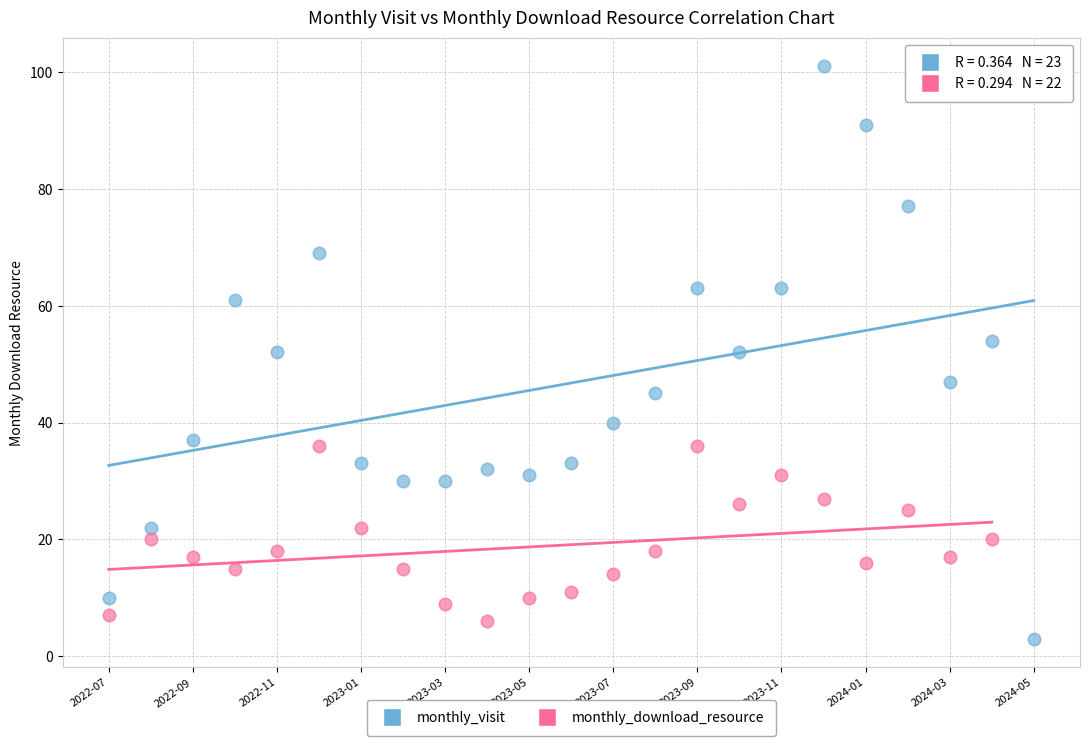

Which series reaches the maximum Y coordinate?

monthly_visit